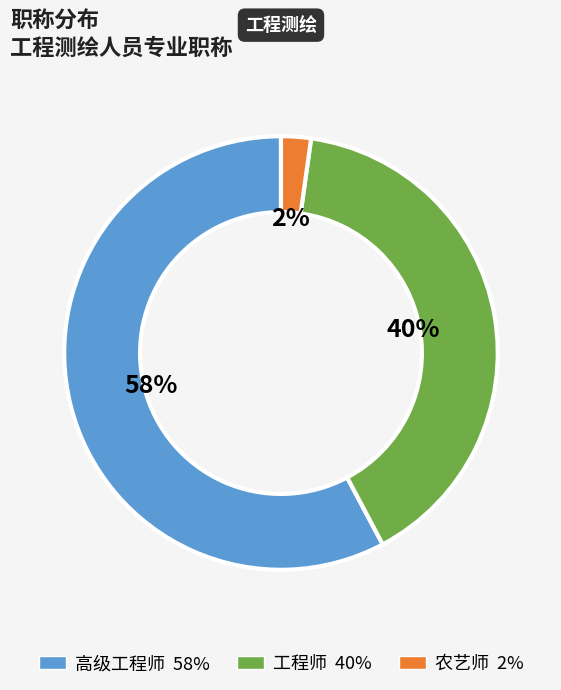

Which has a higher value, 农艺师 or 工程师?

工程师